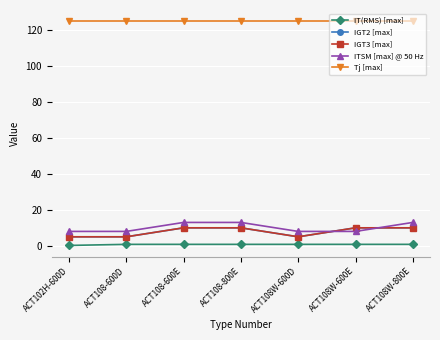

What is the sum of the IGT3 [max] values at ACT102H-600D and ACT108-600E?

15.0